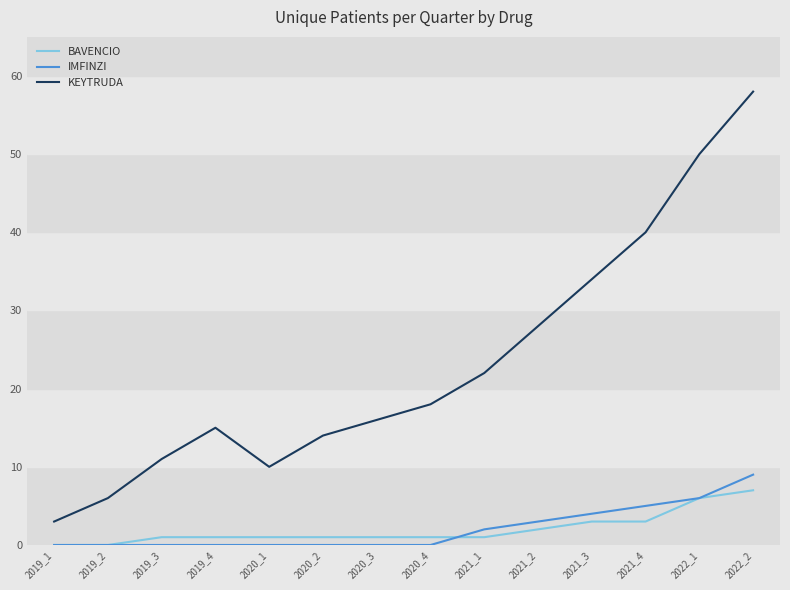

What is the difference between the KEYTRUDA values at 2022_1 and 2021_4?

10